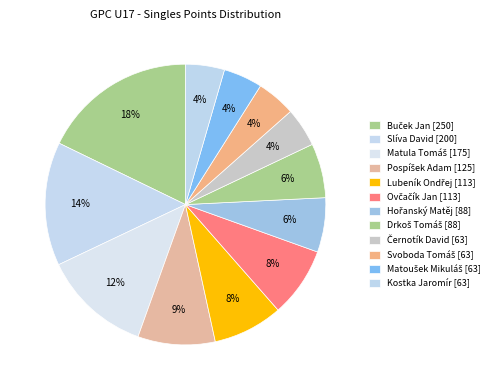

Does Lubeník Ondřej account for over 50% of the chart?

No